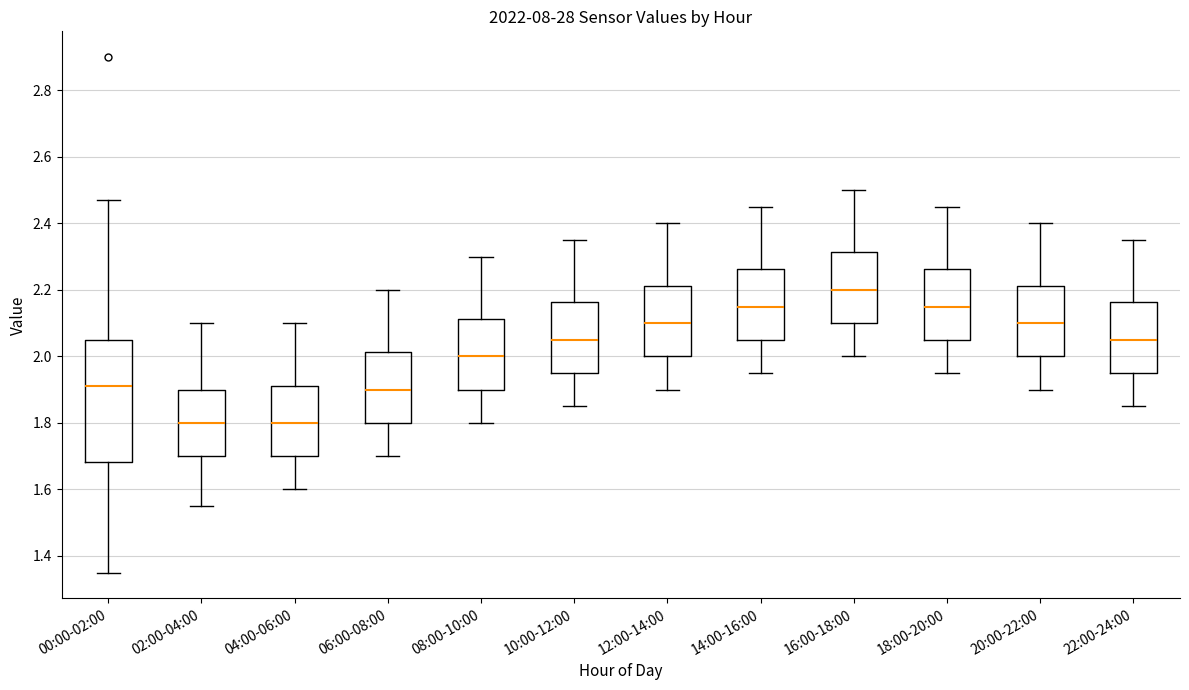

Comparing the boxes themselves (not the whiskers), which one is the tallest?

00:00-02:00